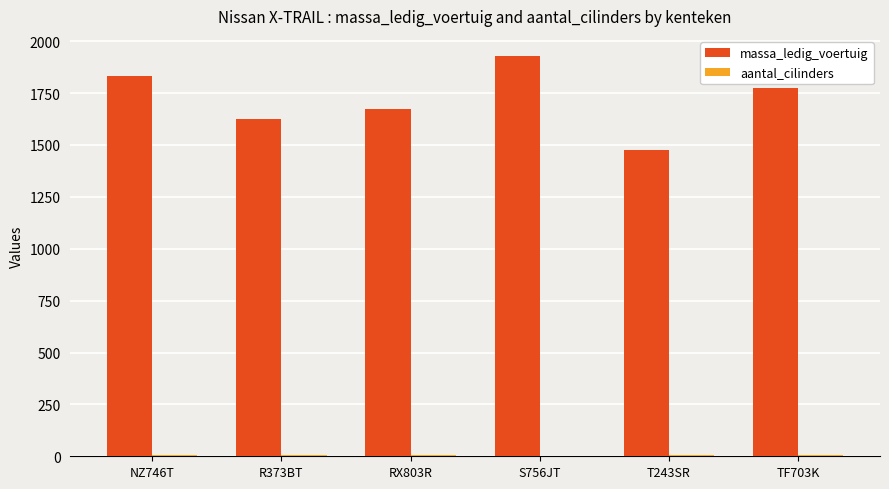

How many distinct data groups are displayed?

2